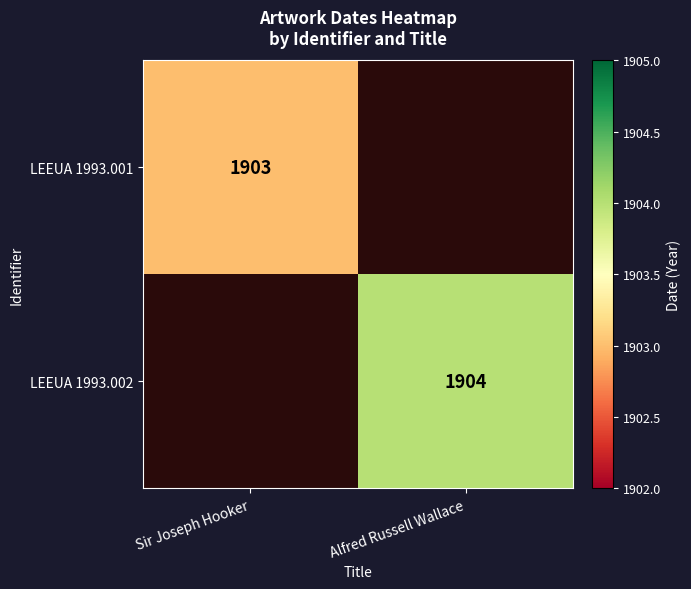

Is the value of LEEUA 1993.001 at Sir Joseph Hooker greater than the value of LEEUA 1993.002 at Alfred Russell Wallace?

No